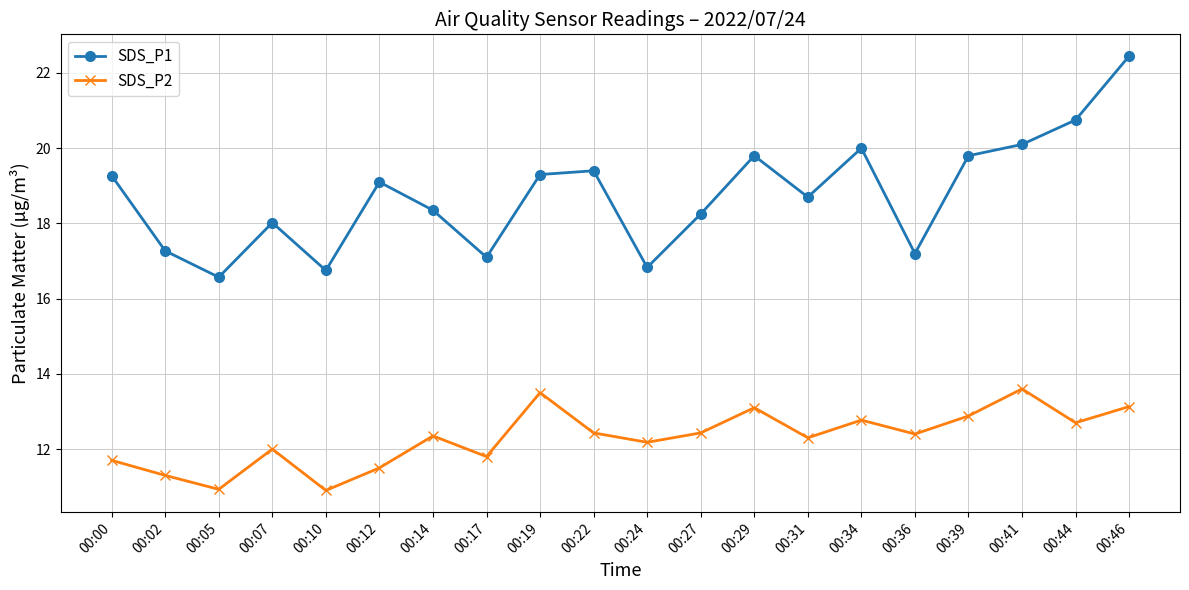

What is the sum of the SDS_P2 values at 00:39 and 00:22?

25.3